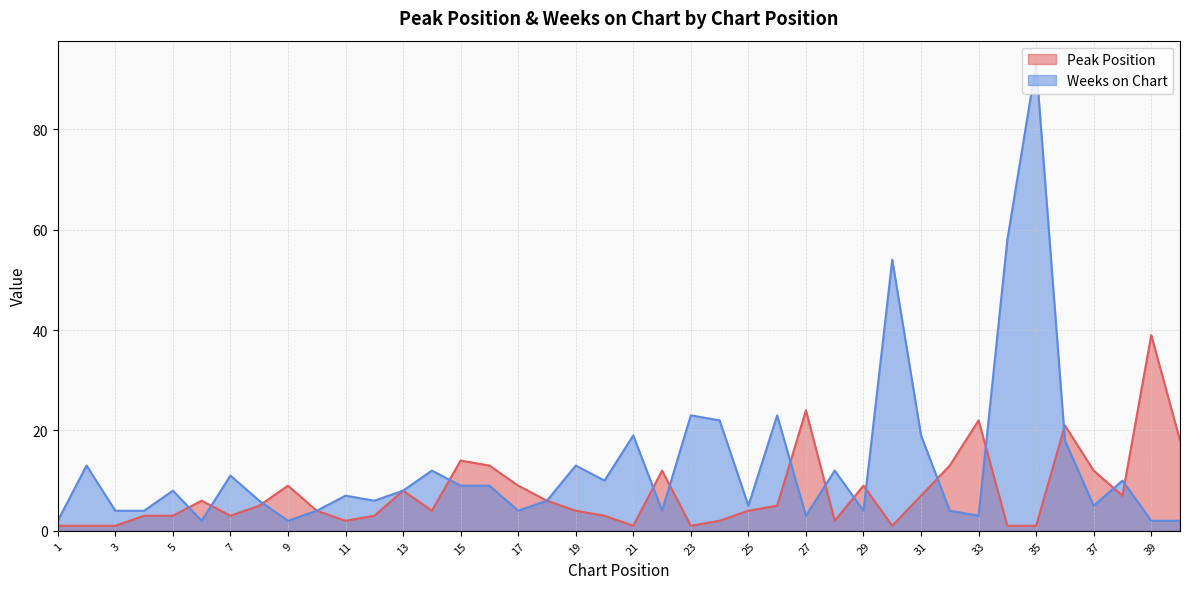

Which series has the largest total across all categories?

Weeks on Chart